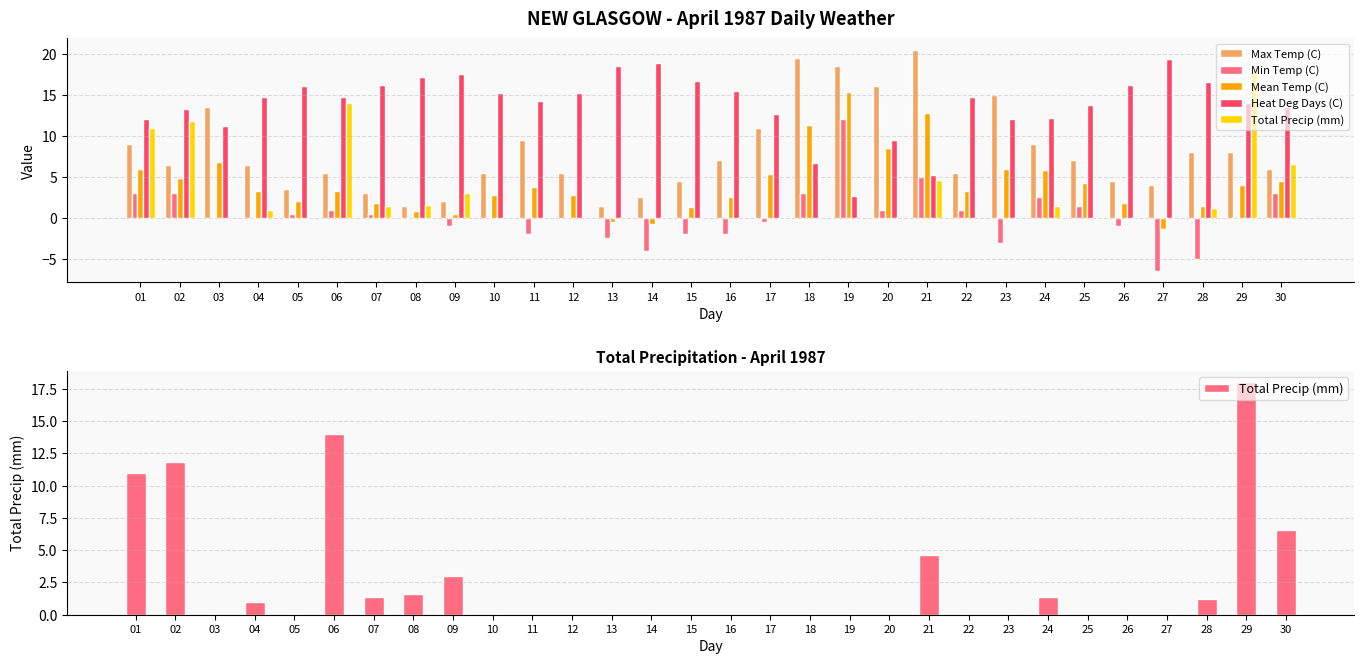

Reading right to left, what are all the values shown in this chart?

Max Temp (C): 30=6.0	29=8.0	28=8.0	27=4.0	26=4.5	25=7.0	24=9.0	23=15.0	22=5.5	21=20.5	20=16.0	19=18.5	18=19.5	17=11.0	16=7.0	15=4.5	14=2.5	13=1.5	12=5.5	11=9.5	10=5.5	09=2.0	08=1.5	07=3.0	06=5.5	05=3.5	04=6.5	03=13.5	02=6.5	01=9.0
Min Temp (C): 30=3.0	29=0.0	28=-5.0	27=-6.5	26=-1.0	25=1.5	24=2.5	23=-3.0	22=1.0	21=5.0	20=1.0	19=12.0	18=3.0	17=-0.5	16=-2.0	15=-2.0	14=-4.0	13=-2.5	12=0.0	11=-2.0	10=0.0	09=-1.0	08=0.0	07=0.5	06=1.0	05=0.5	04=0.0	03=0.0	02=3.0	01=3.0
Mean Temp (C): 30=4.5	29=4.0	28=1.5	27=-1.3	26=1.8	25=4.3	24=5.8	23=6.0	22=3.3	21=12.8	20=8.5	19=15.3	18=11.3	17=5.3	16=2.5	15=1.3	14=-0.8	13=-0.5	12=2.8	11=3.8	10=2.8	09=0.5	08=0.8	07=1.8	06=3.3	05=2.0	04=3.3	03=6.8	02=4.8	01=6.0
Heat Deg Days (C): 30=13.5	29=14.0	28=16.5	27=19.3	26=16.2	25=13.7	24=12.2	23=12.0	22=14.7	21=5.2	20=9.5	19=2.7	18=6.7	17=12.7	16=15.5	15=16.7	14=18.8	13=18.5	12=15.2	11=14.2	10=15.2	09=17.5	08=17.2	07=16.2	06=14.7	05=16.0	04=14.7	03=11.2	02=13.2	01=12.0
Total Precip (mm): 30=6.6	29=18.0	28=1.2	27=0.0	26=0.0	25=0.0	24=1.4	23=0.0	22=0.0	21=4.6	20=0.0	19=0.0	18=0.0	17=0.0	16=0.0	15=0.0	14=0.0	13=0.0	12=0.0	11=0.0	10=0.0	09=3.0	08=1.6	07=1.4	06=14.0	05=0.0	04=1.0	03=0.0	02=11.8	01=11.0